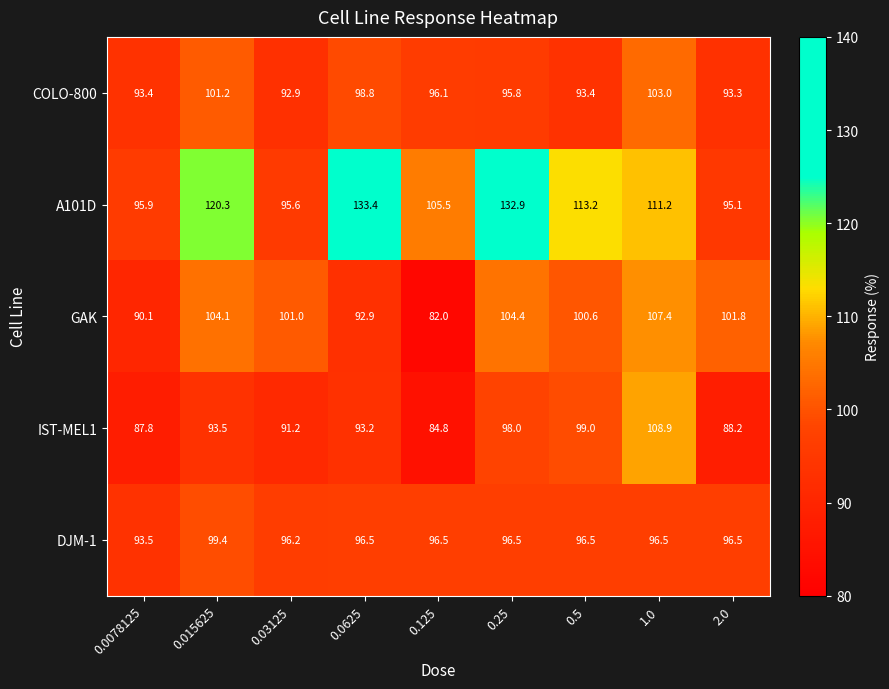

Which series has the widest spread of values?

A101D